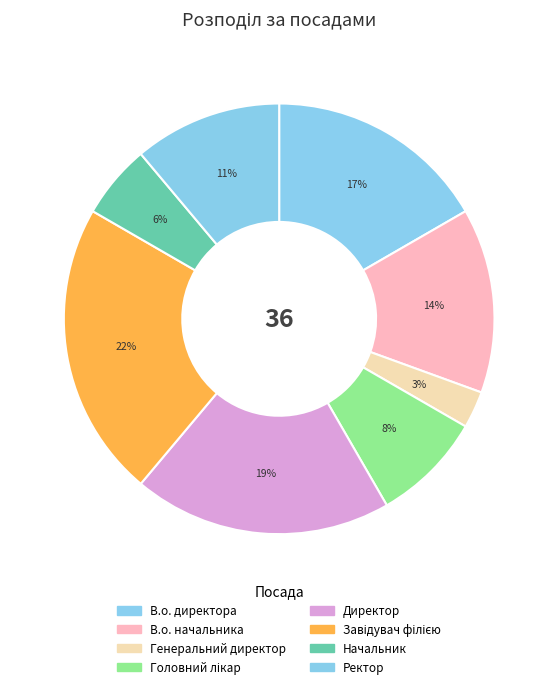

How many slices are in this pie chart?

8